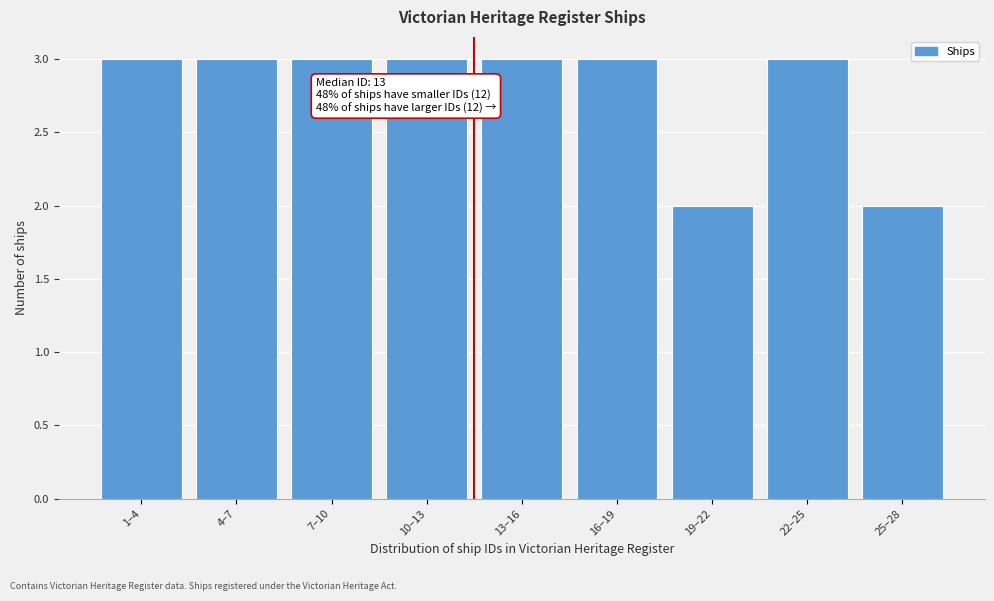

Reading right to left, list all the values displayed in this chart.

2	3	2	3	3	3	3	3	3